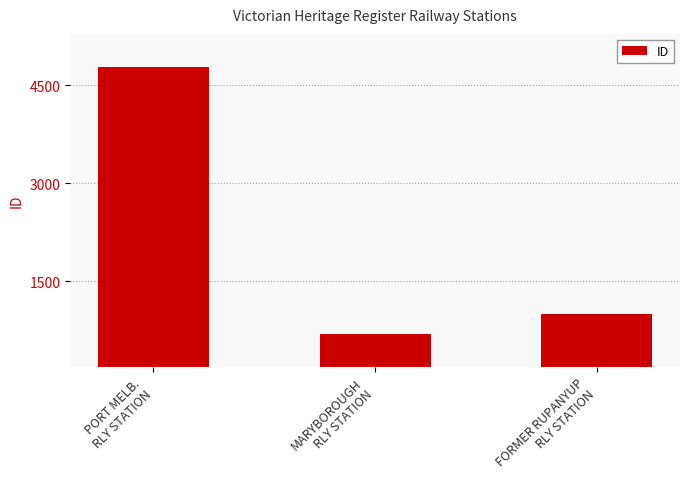

Between MARYBOROUGH
RLY STATION and PORT MELB.
RLY STATION, which is larger?

PORT MELB.
RLY STATION